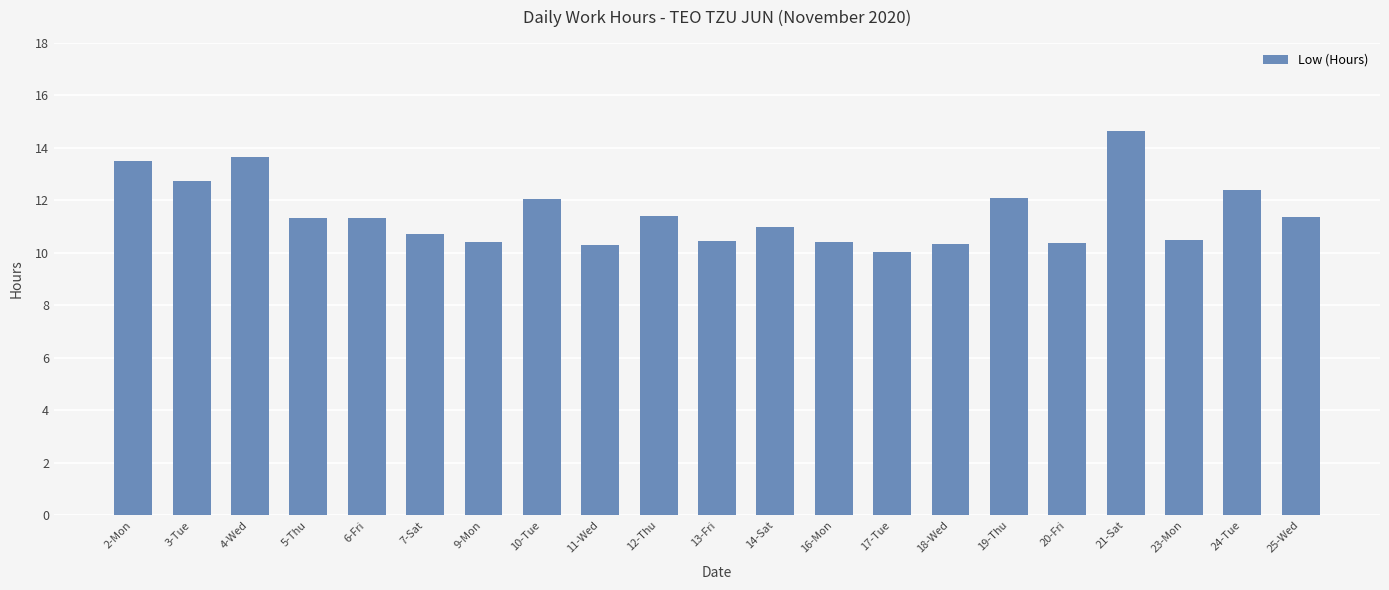

What position from the right is 12-Thu?

12